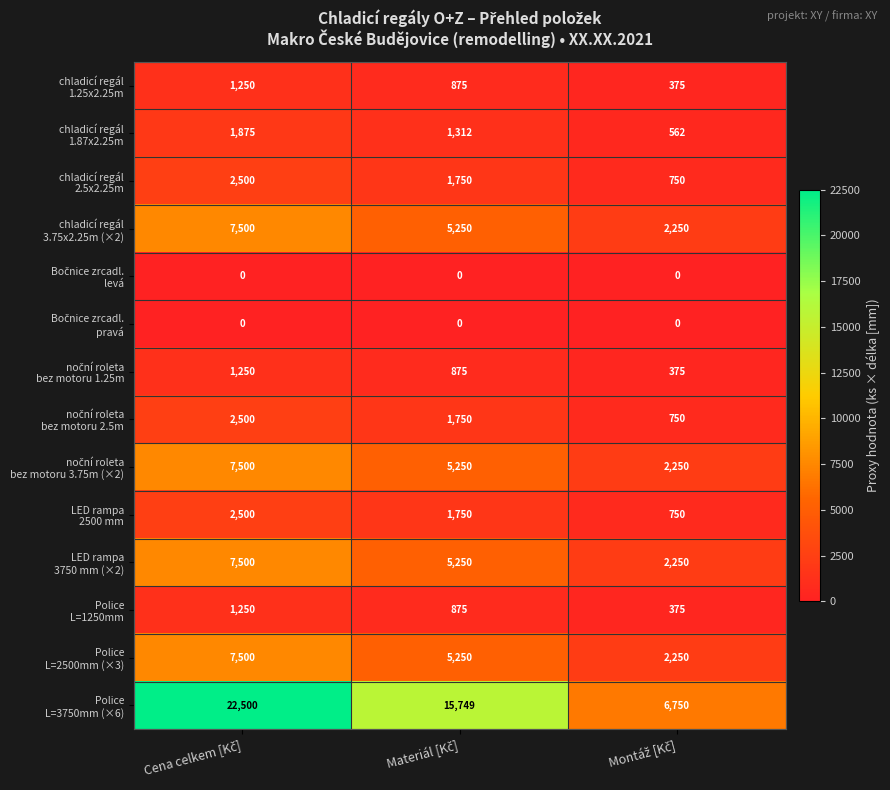

At how many categories does at least one series exceed 294?

3